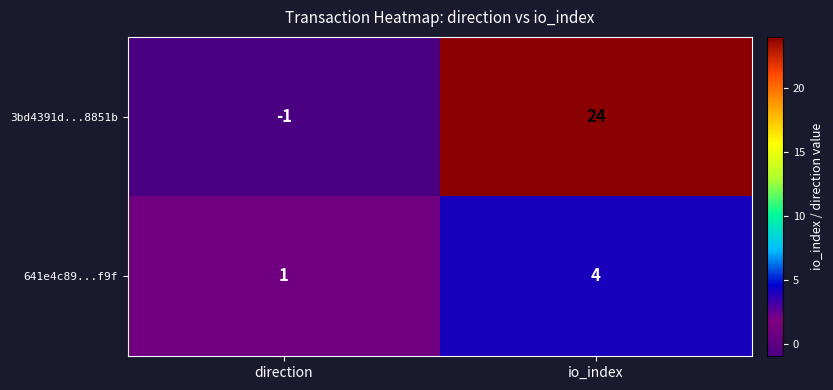

Which category has the highest value in the 3bd4391d...8851b series?

io_index